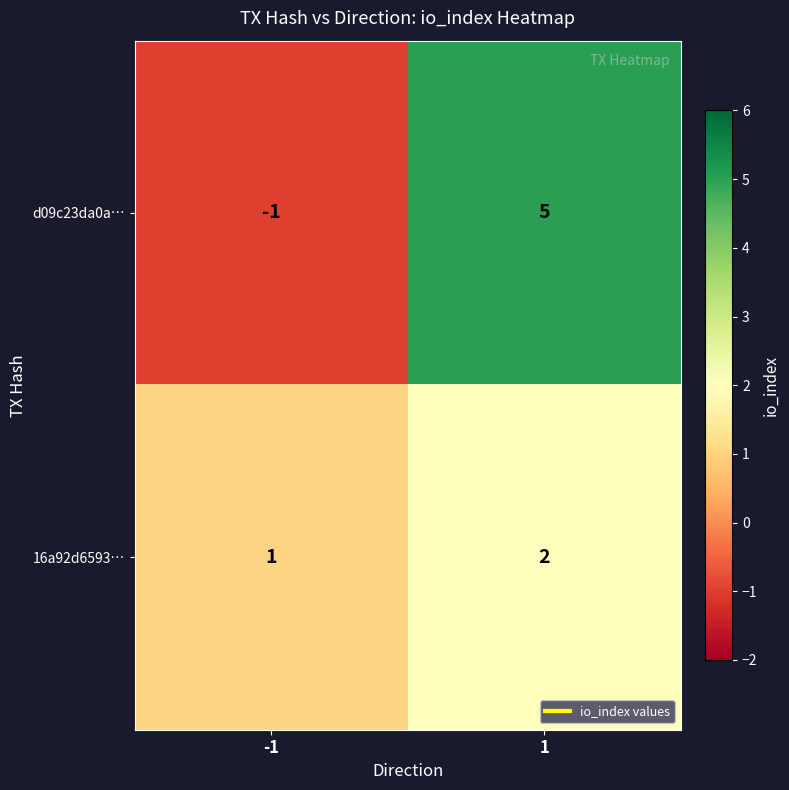

Reading left to right, what are all the values shown in this chart?

d09c23da0a…: -1=-1	1=5
16a92d6593…: -1=1	1=2